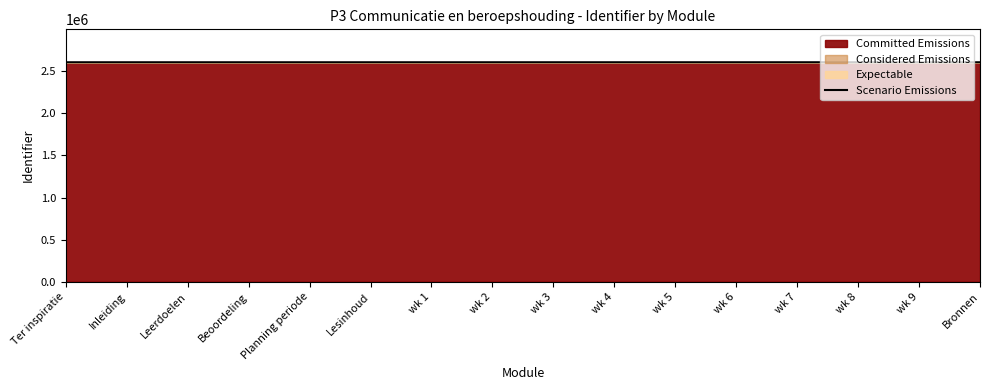

Does the chart display data point markers on the line(s)?

No